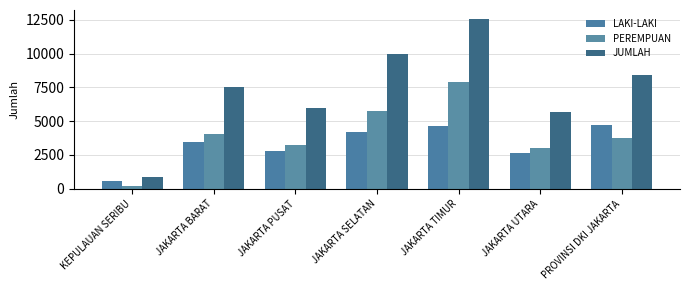

The value of LAKI-LAKI at JAKARTA UTARA is 2653. True or false?

True